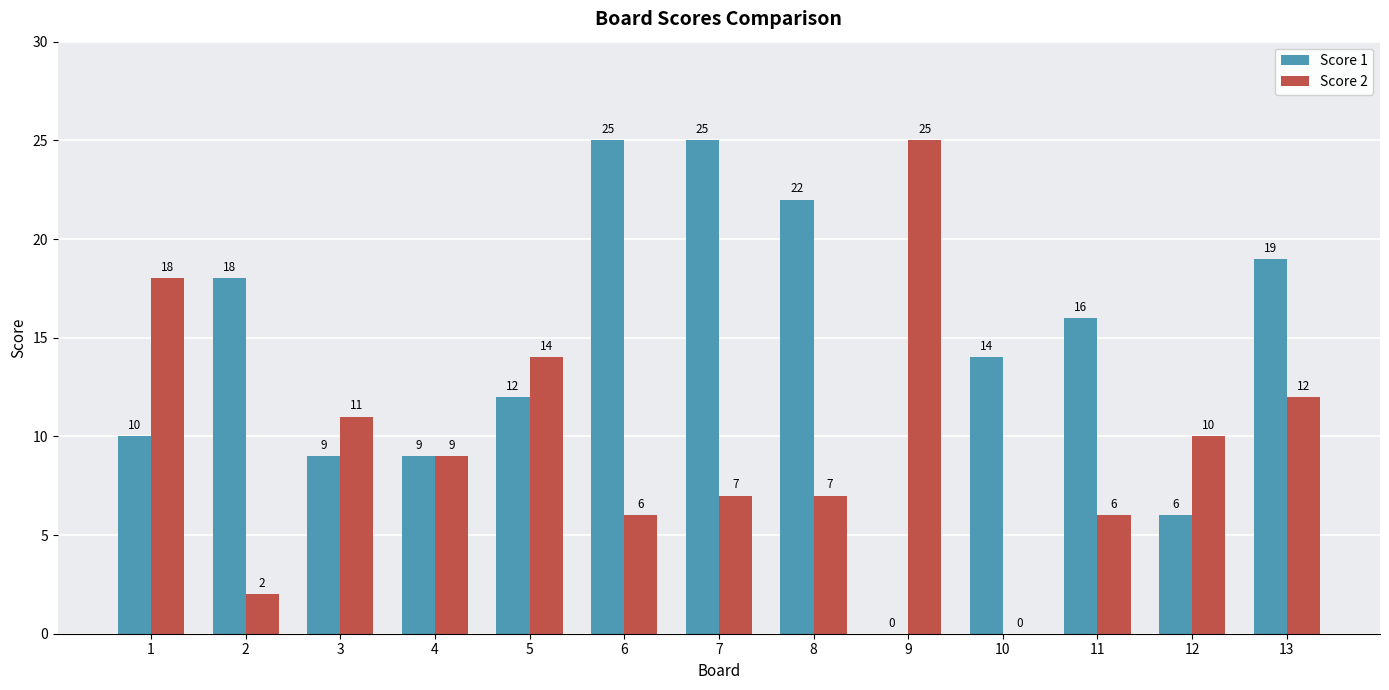

Reading left to right, what are all the values shown in this chart?

Score 1: 1=10	2=18	3=9	4=9	5=12	6=25	7=25	8=22	9=0	10=14	11=16	12=6	13=19
Score 2: 1=18	2=2	3=11	4=9	5=14	6=6	7=7	8=7	9=25	10=0	11=6	12=10	13=12